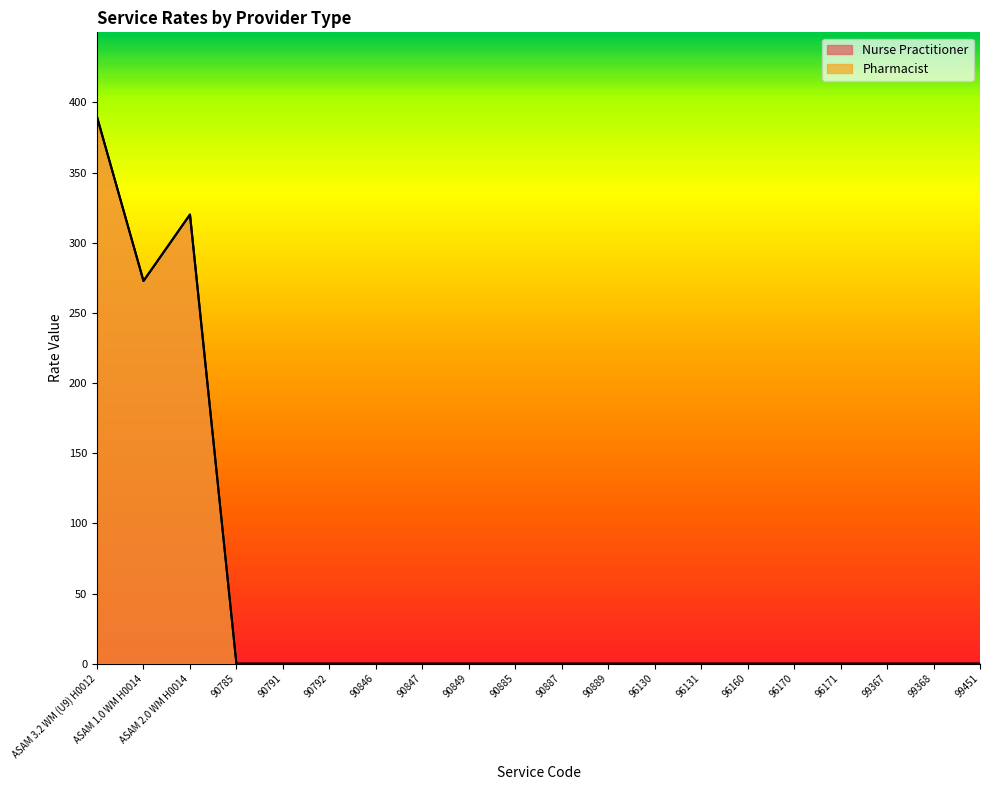

Which has a higher value, ASAM 1.0 WM H0014 or 96130?

ASAM 1.0 WM H0014